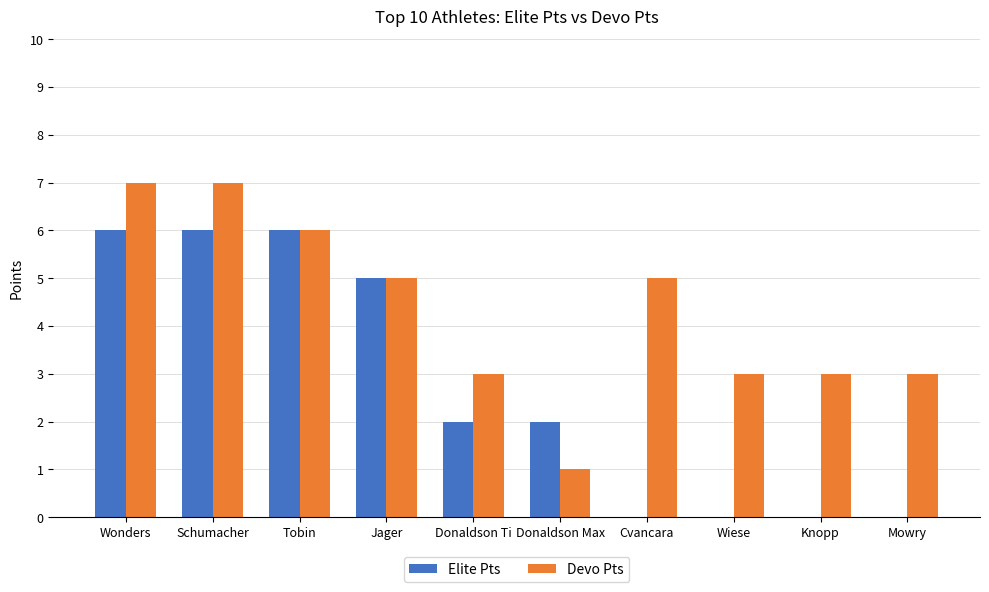

Does the chart contain stacked bars?

No